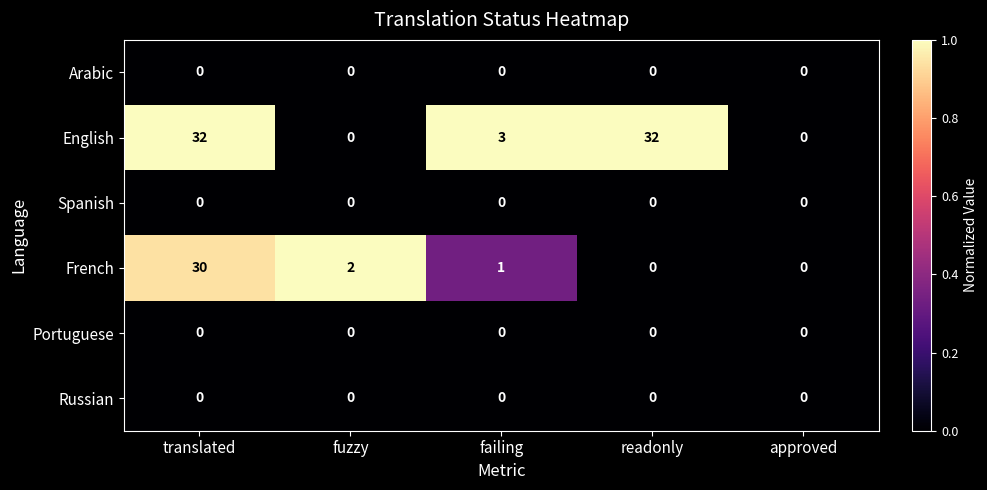

Which series has the largest total across all categories?

English